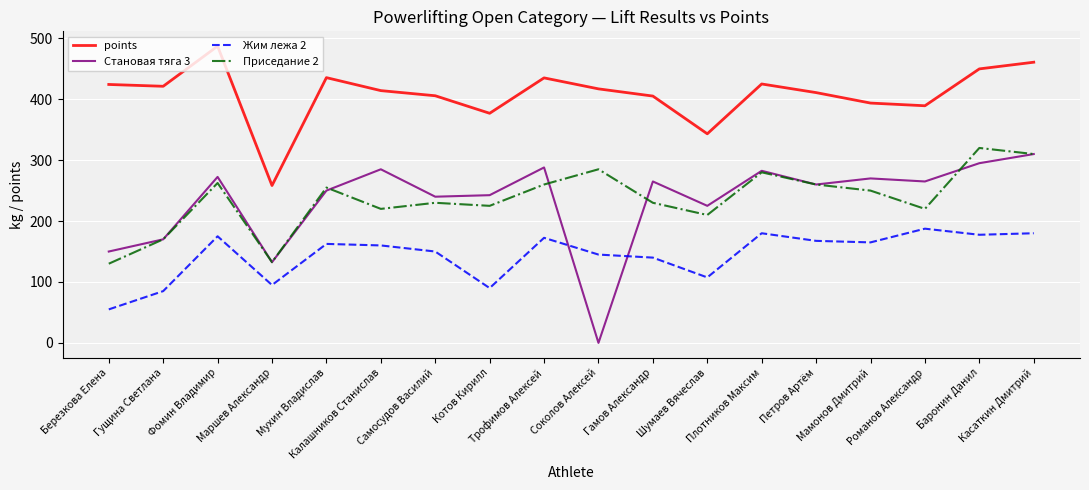

True or false: Приседание 2 and points intersect in this chart.

False